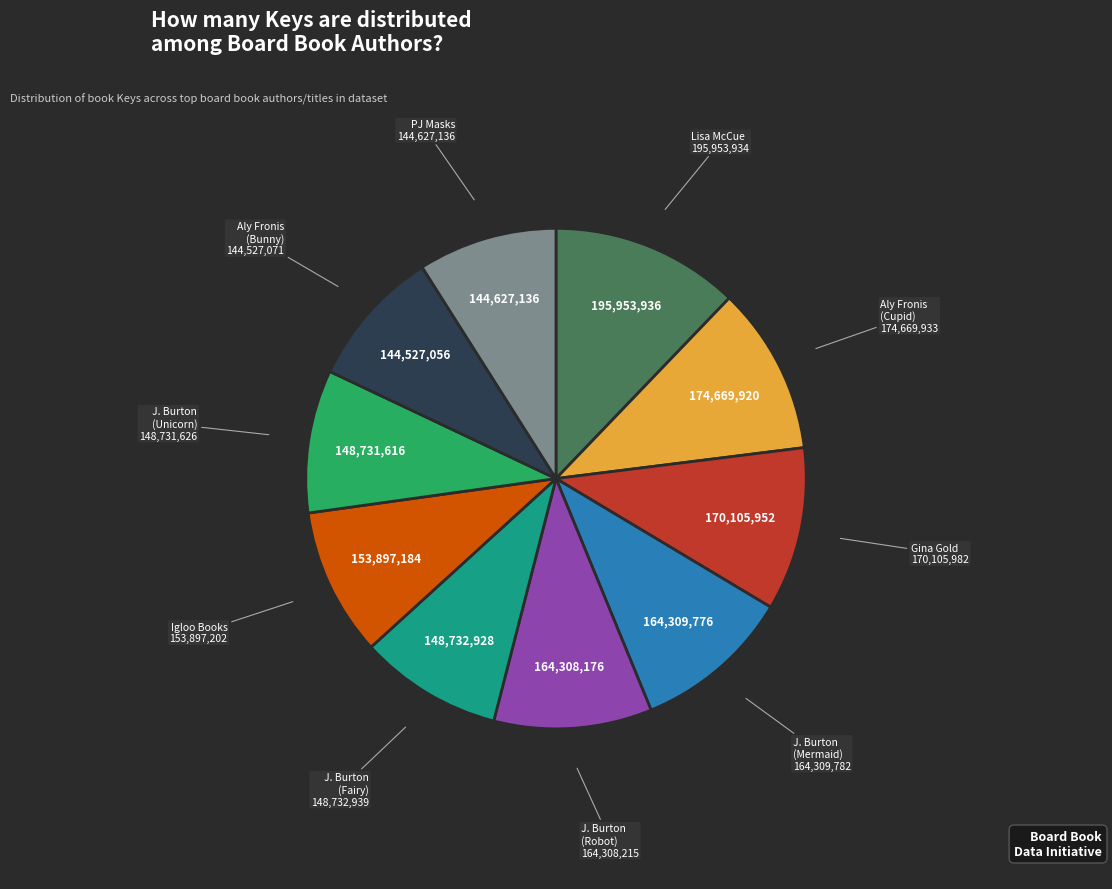

Approximately how many times larger is the value at J. Burton (Mermaid) compared to J. Burton (Unicorn)?

1.1